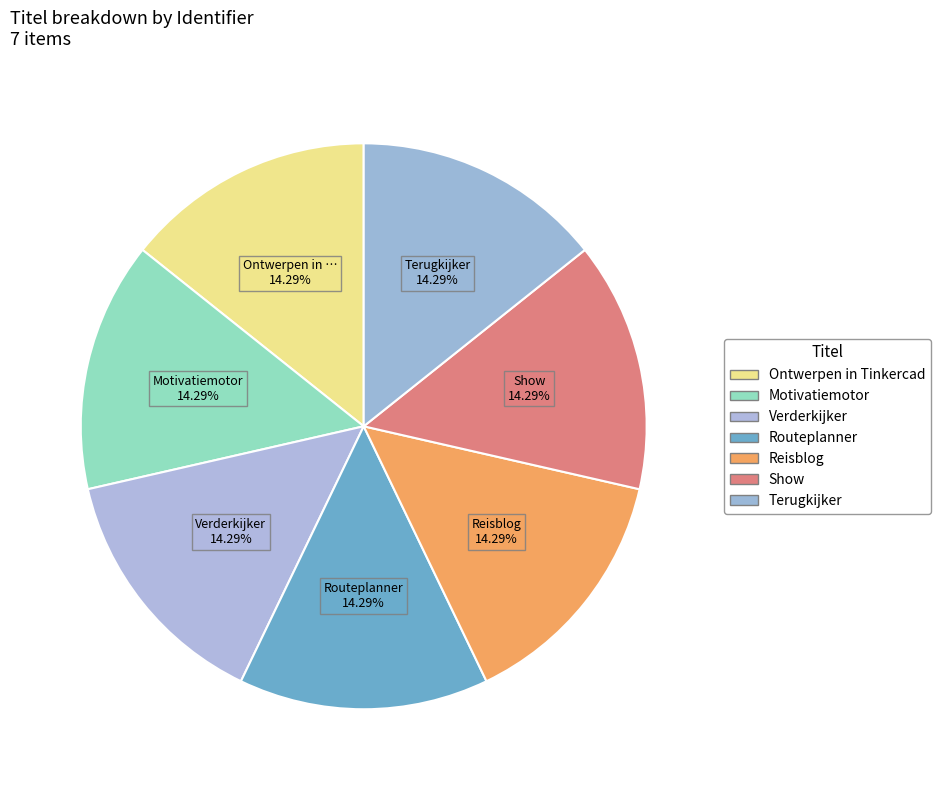

Do Show and Ontwerpen in Tinkercad together represent more than half of the pie?

No